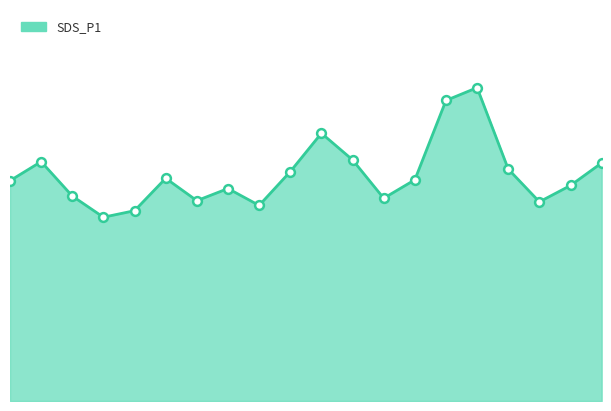

Is this an area chart (filled region under the line)?

Yes